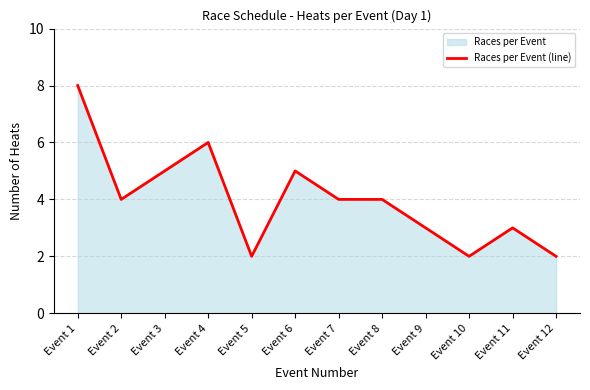

What is the average value?

4